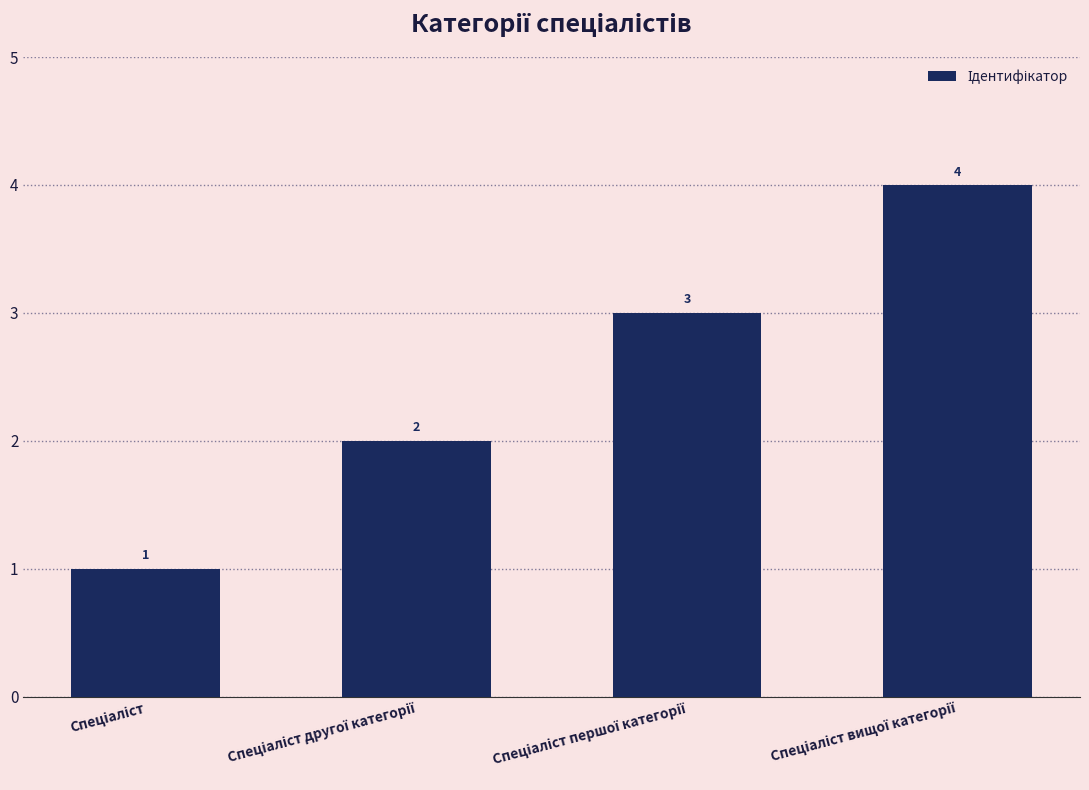

What is the sum of all values?

10